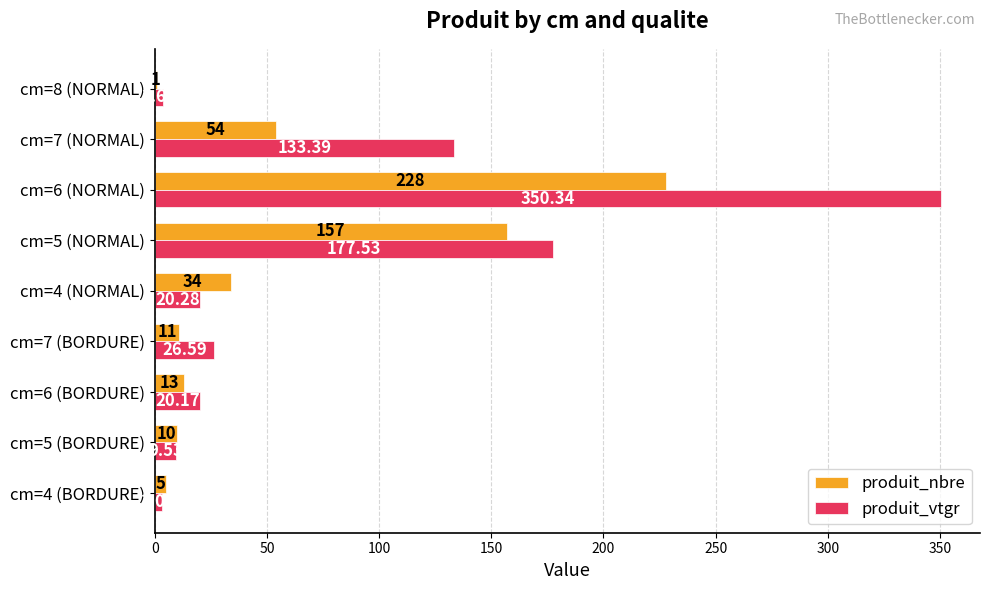

At which category is the sum across all series the highest?

cm=6 (NORMAL)